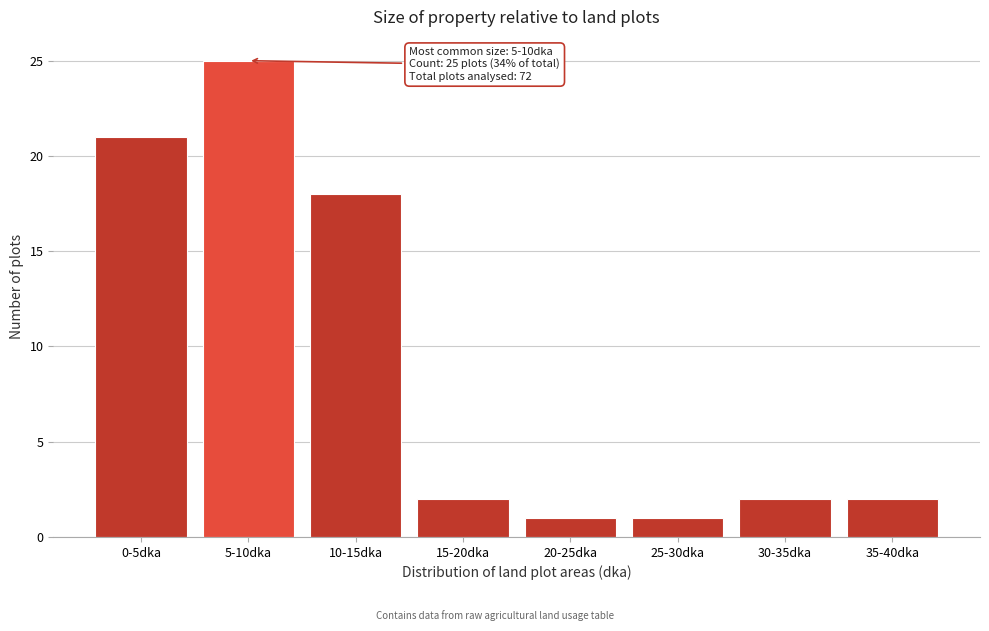

Reading left to right, transcribe all the data shown in this chart.

21	25	18	2	1	1	2	2